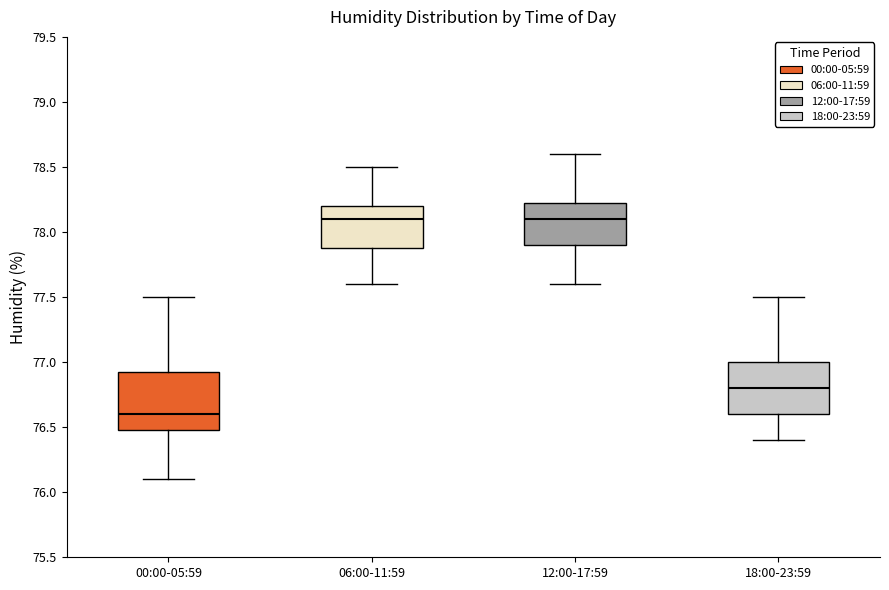

Which box is the tallest, from its lower edge to its upper edge?

00:00-05:59